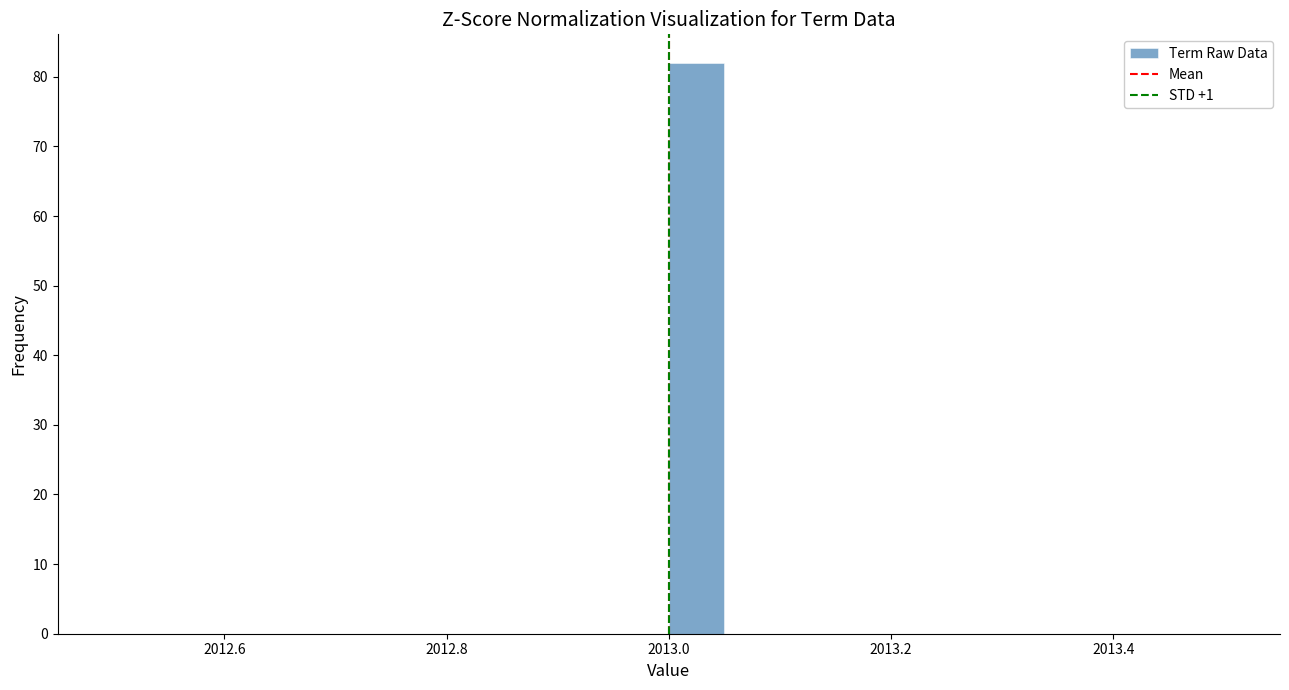

Read against the x-axis, roughly where is the centre of the tallest bar?

2013.02